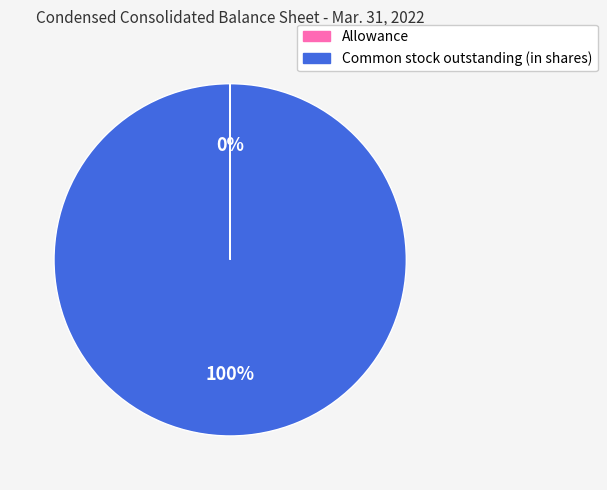

The Common stock outstanding (in shares) slice represents 100% of the pie. True or false?

True